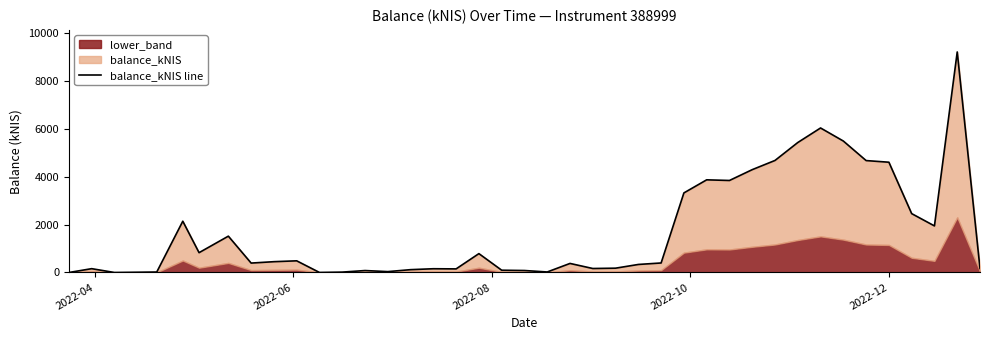

The value at 14 is 24.8. True or false?

False